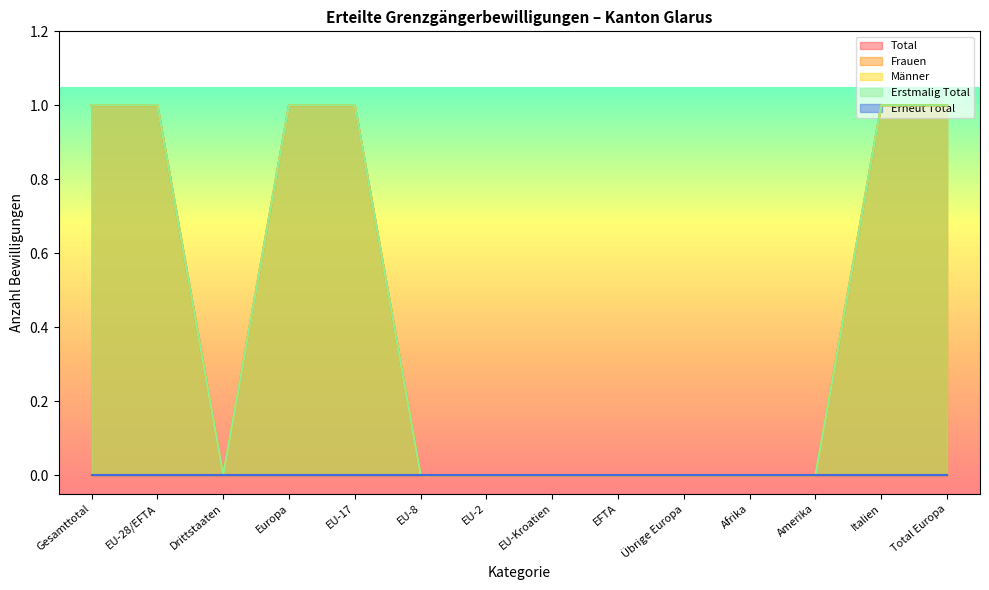

Does the chart have visible grid lines?

No